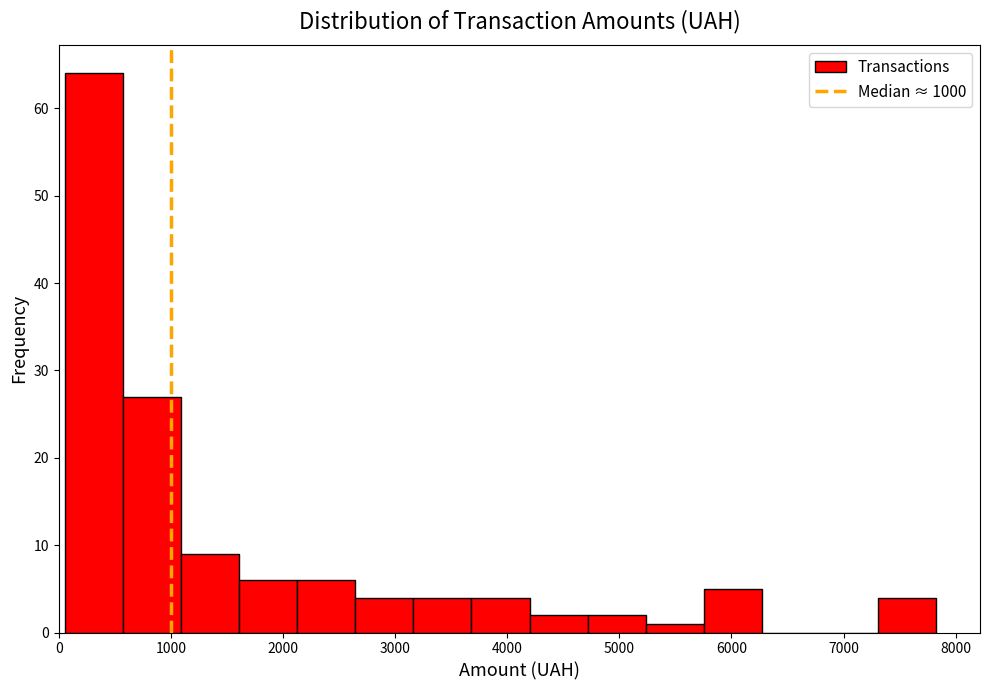

Reading left to right, transcribe this chart: for each bar, give the range it covers on the x-axis and its height. Neither the bar edges nor the heights are printed on the chart, so give them approximately, as read against the axes.

100 to 600: 64
600 to 1100: 27
1100 to 1600: 9
1600 to 2100: 6
2100 to 2600: 6
2600 to 3200: 4
3200 to 3700: 4
3700 to 4200: 4
4200 to 4700: 2
4700 to 5200: 2
5200 to 5800: 1
5800 to 6300: 5
6300 to 6800: 0
6800 to 7300: 0
7300 to 7800: 4